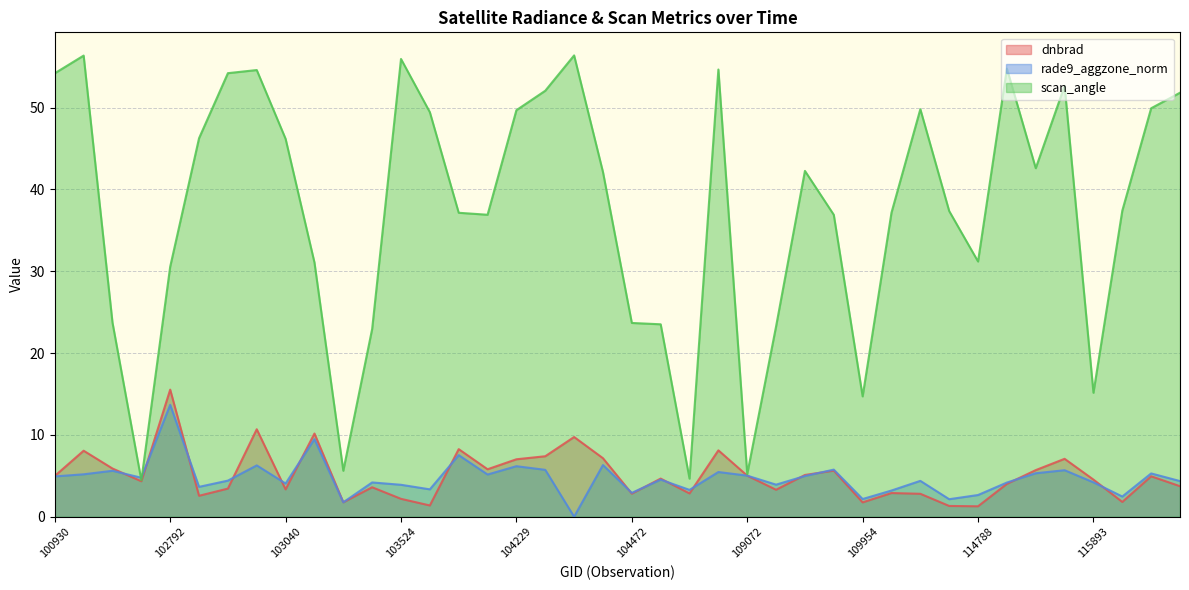

What is the value of the dnbrad (line) point at the 29th from the left?

1.8